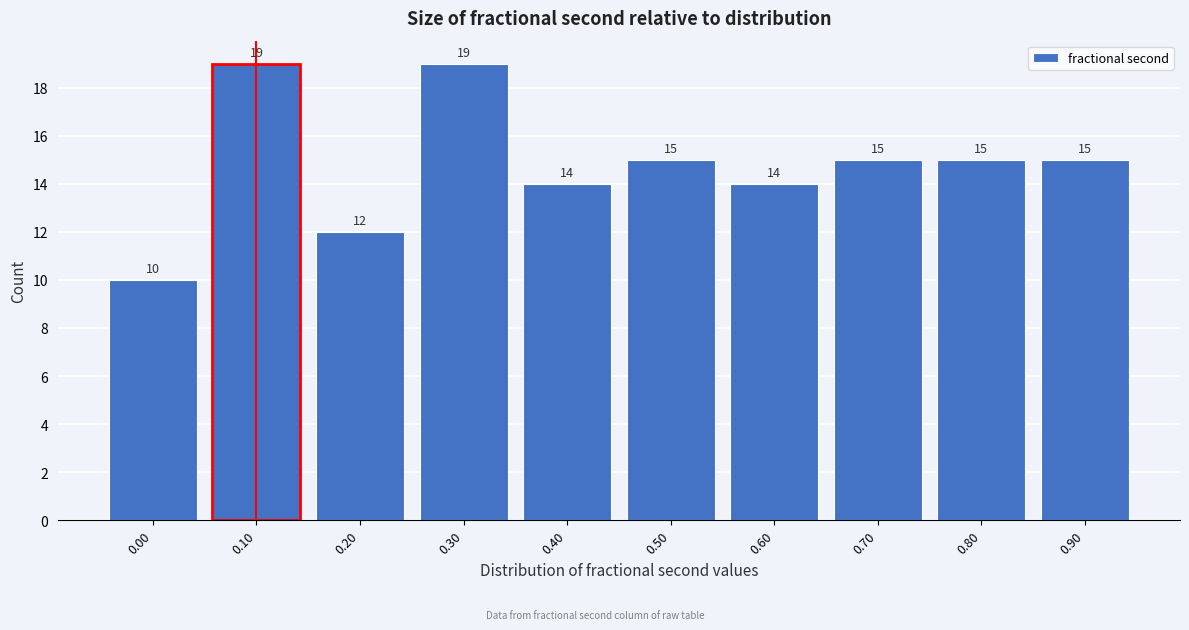

Reading left to right, extract all data points from this chart.

10	19	12	19	14	15	14	15	15	15